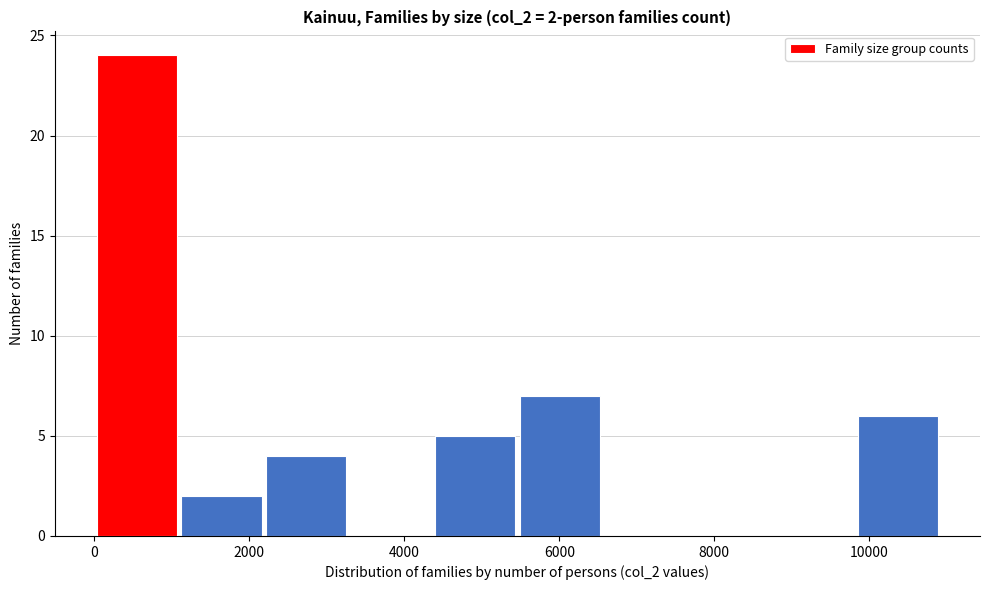

Over which range of the x-axis is the bar tallest?

0 to 1200